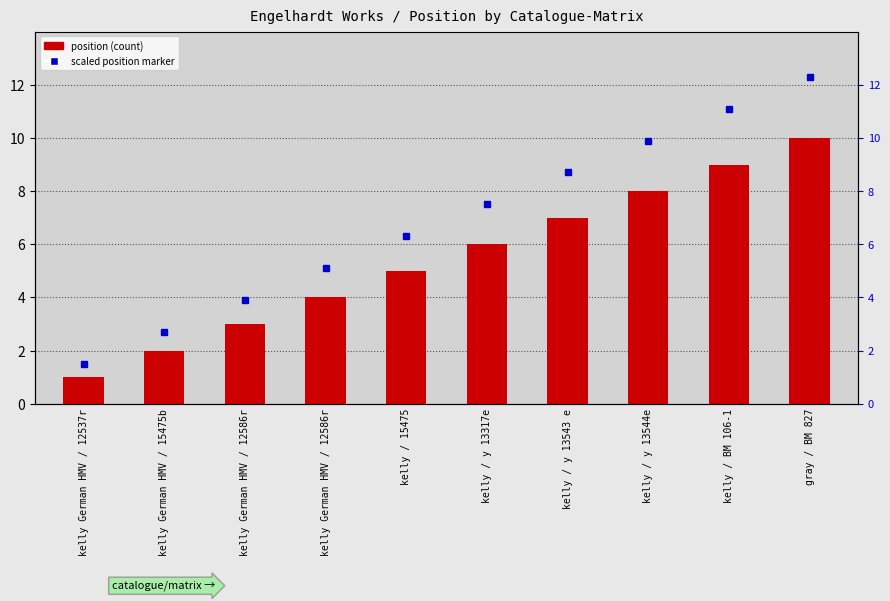

The value at kelly / y 13317e is 6. True or false?

True